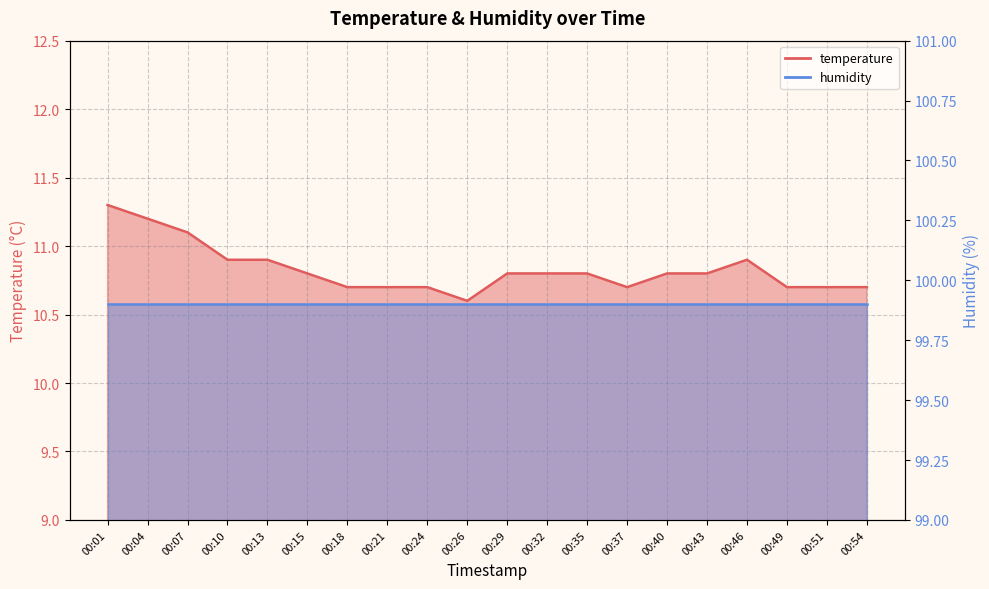

Reading right to left, transcribe all the data shown in this chart.

00:54=10.7	00:51=10.7	00:49=10.7	00:46=10.9	00:43=10.8	00:40=10.8	00:37=10.7	00:35=10.8	00:32=10.8	00:29=10.8	00:26=10.6	00:24=10.7	00:21=10.7	00:18=10.7	00:15=10.8	00:13=10.9	00:10=10.9	00:07=11.1	00:04=11.2	00:01=11.3